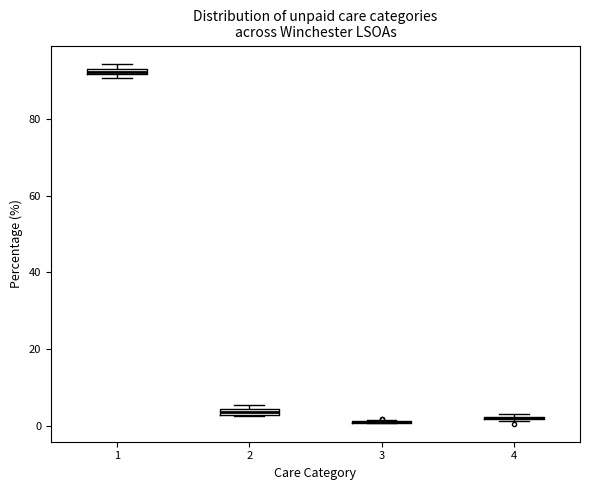

Where is the lower edge of the box at x = 1 on the y-axis? The values are not printed on the chart, so give them approximately, as read against the axis.

92